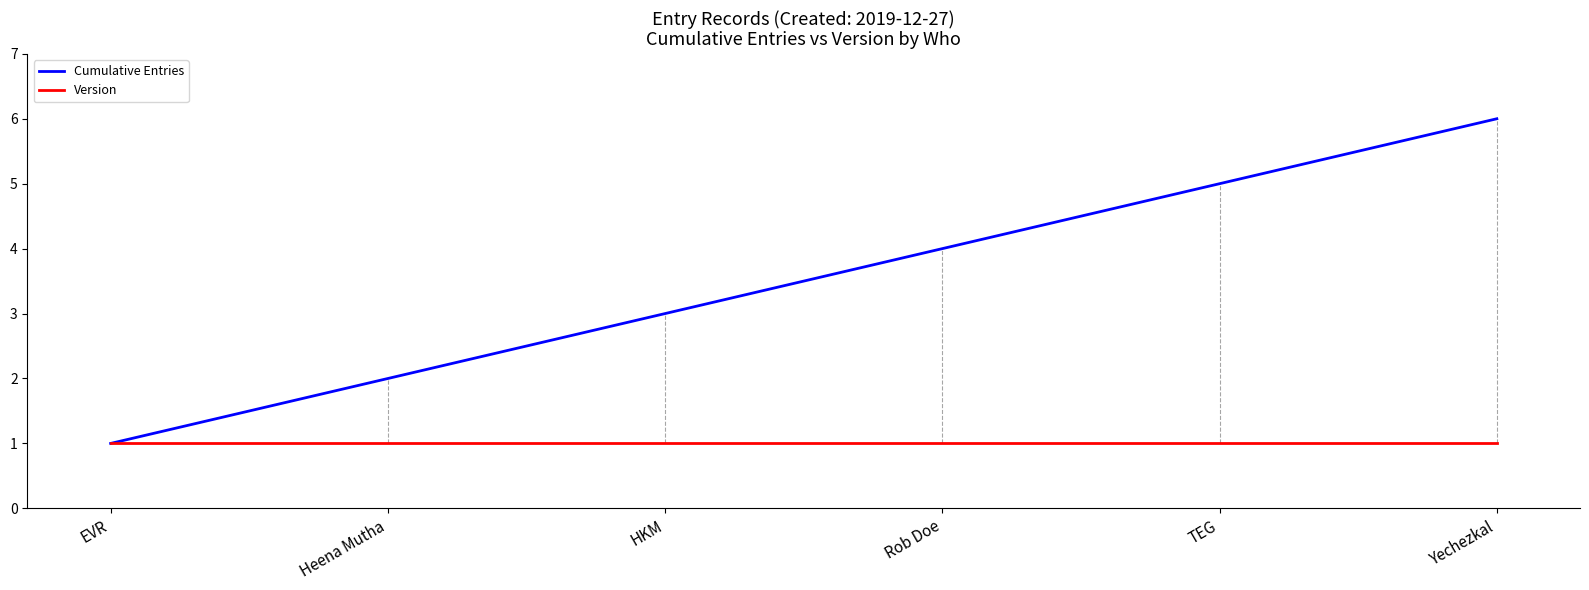

What is the minimum value shown in the chart?

1